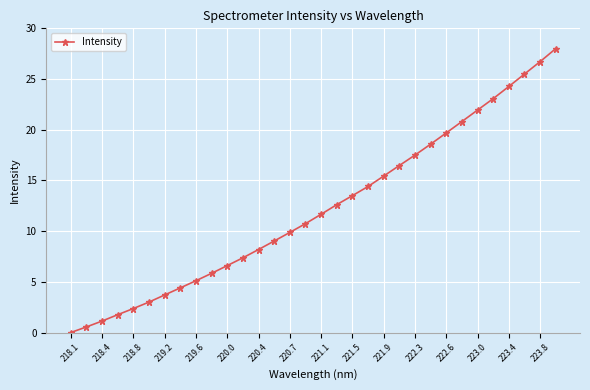

What is the greatest value displayed?

28.0